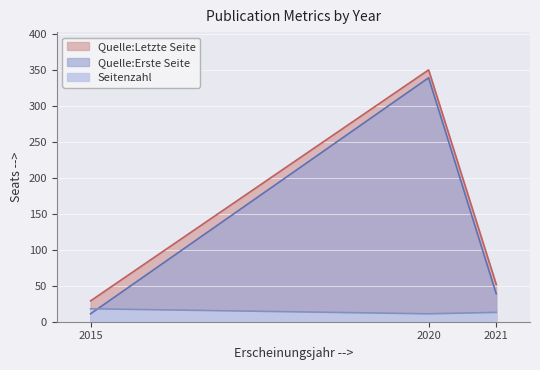

At which category is the sum across all series the highest?

2020